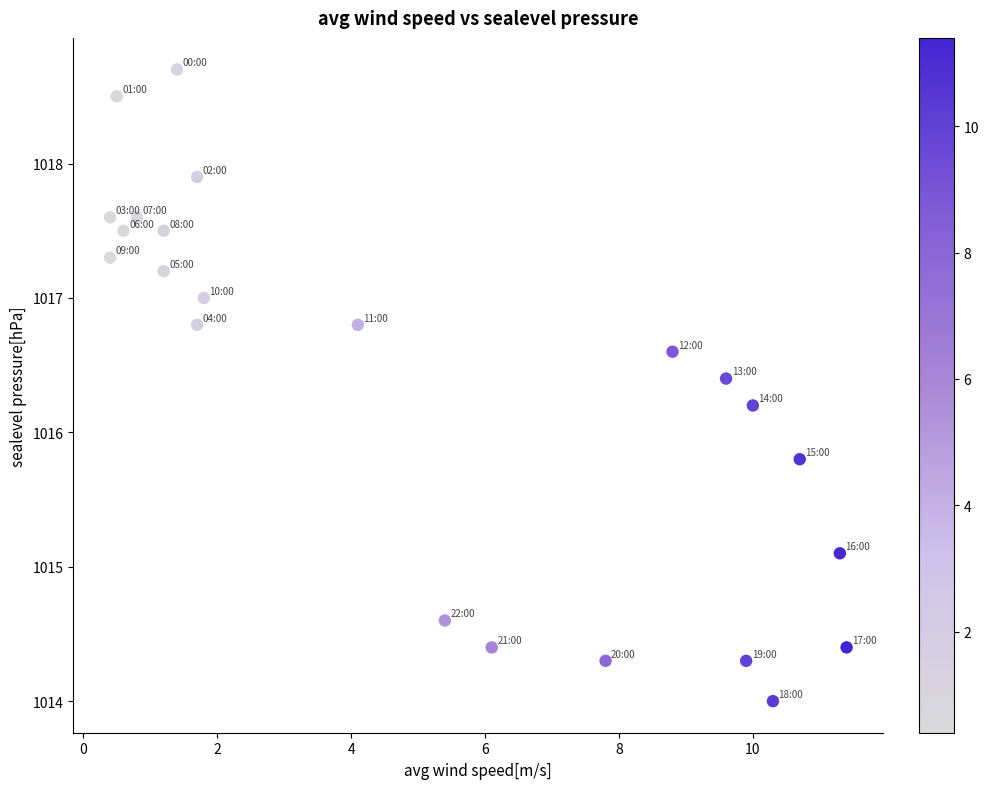

What is the range of X values (max minus min)?

11.0